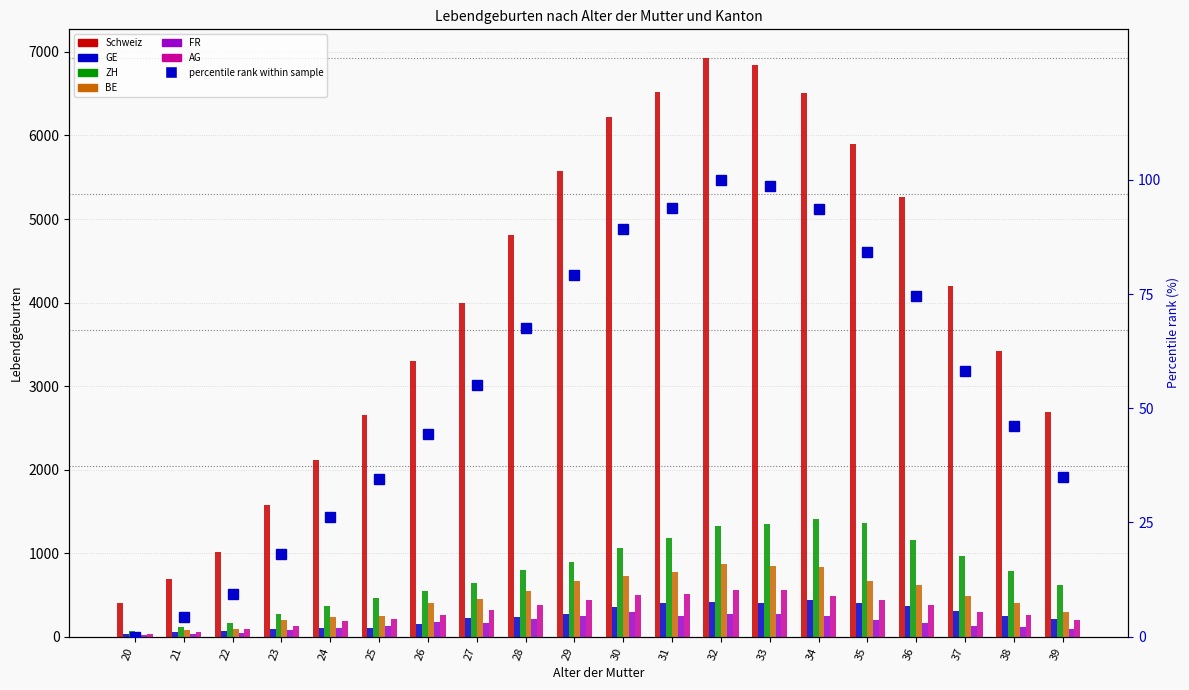

The value of ZH at 20 is 70. True or false?

True